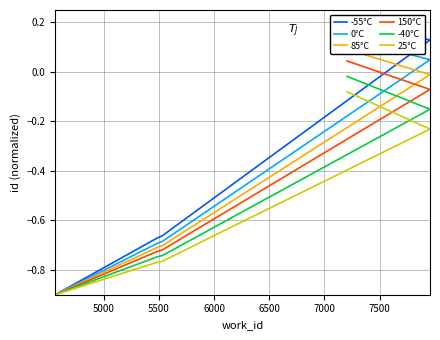

The value of 0°C at 6000 is 0.0. True or false?

False